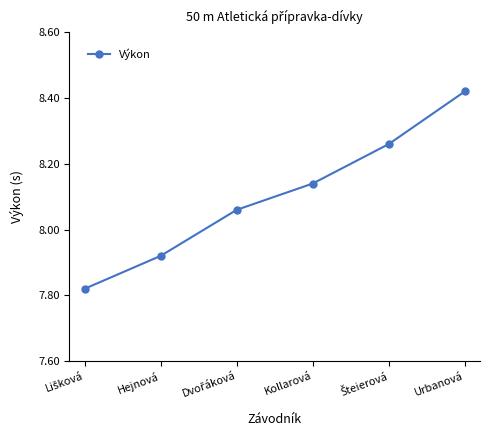

What is the label of the 3rd point from the right?

Kollarová